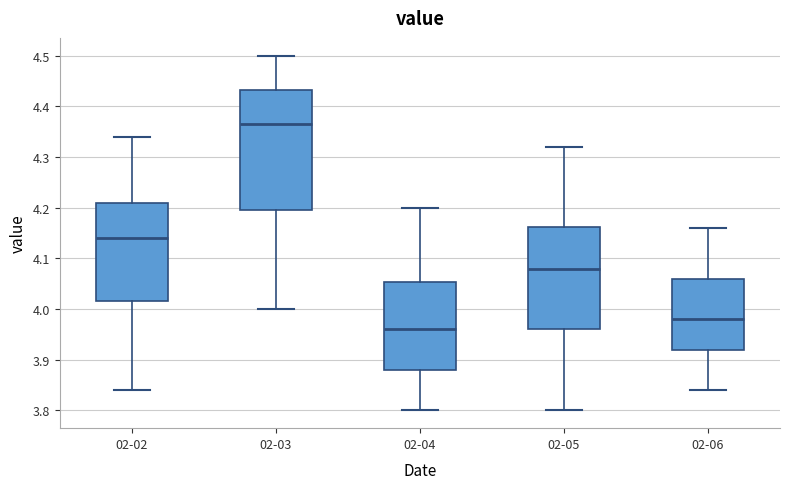

Reading left to right, transcribe this box plot: for each box, give where its median line is, the range the box spans, and where its two whiskers end, as read against the y-axis. The values are not printed on the chart, so give them approximately, as read against the axis.

02-02: median 4.14, box 4.02 to 4.21, whiskers 3.84 to 4.34
02-03: median 4.37, box 4.20 to 4.43, whiskers 4.00 to 4.50
02-04: median 3.96, box 3.88 to 4.05, whiskers 3.80 to 4.20
02-05: median 4.08, box 3.96 to 4.16, whiskers 3.80 to 4.32
02-06: median 3.98, box 3.92 to 4.06, whiskers 3.84 to 4.16